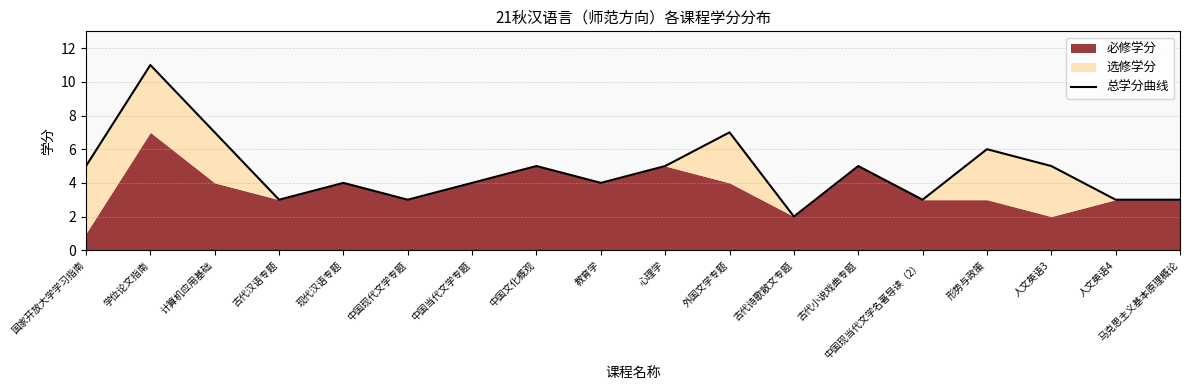

Where is the first local maximum?

学位论文指南